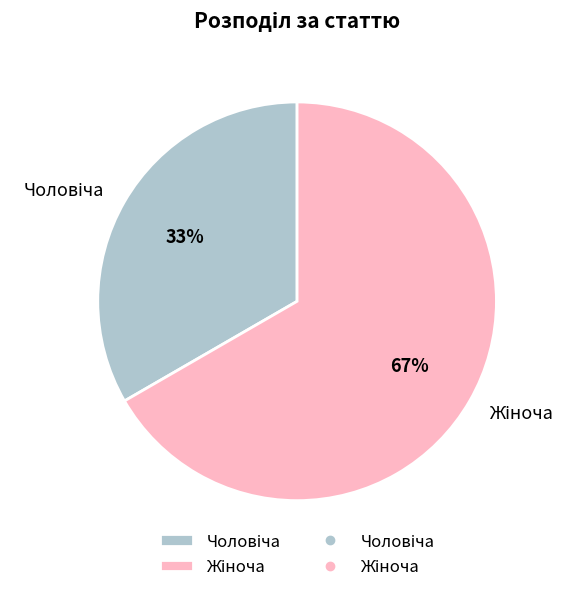

Does any single category account for the majority?

Yes